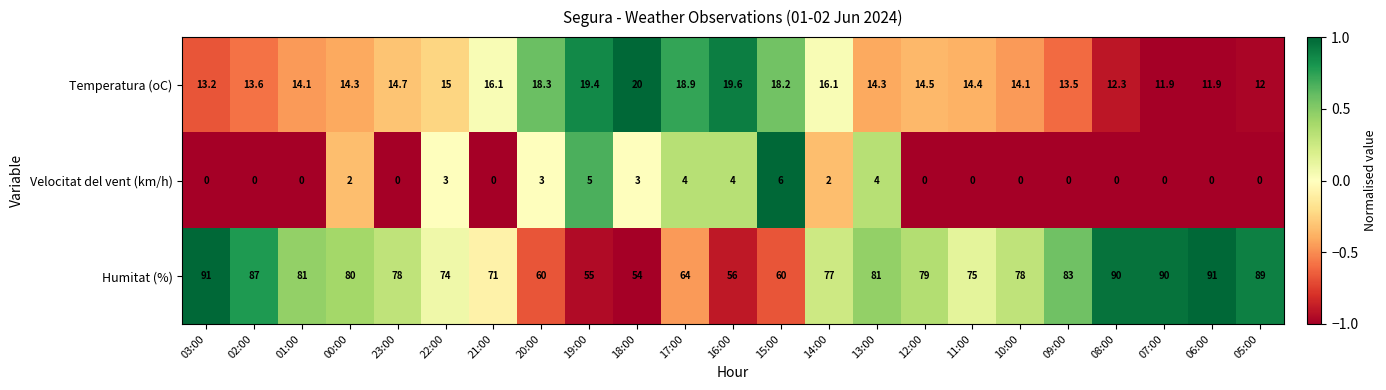

Which series has the largest total across all categories?

Humitat (%)